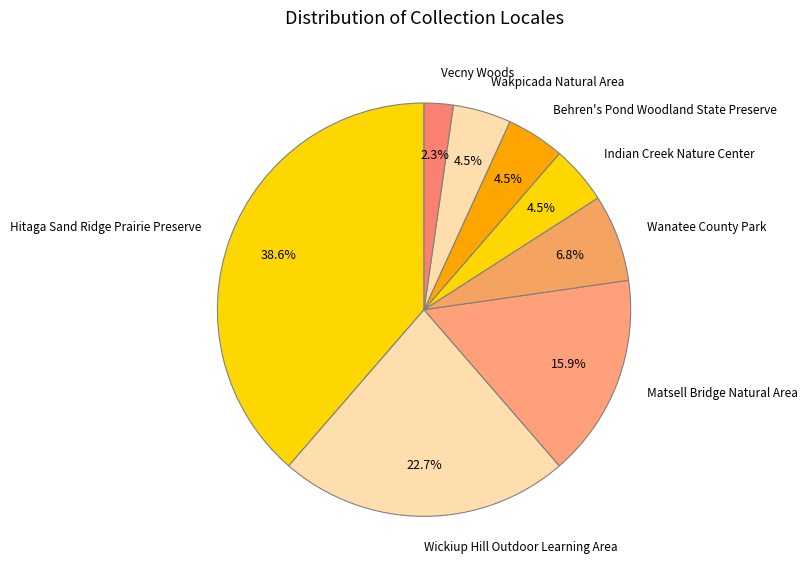

Between Wanatee County Park and Vecny Woods, which is larger?

Wanatee County Park